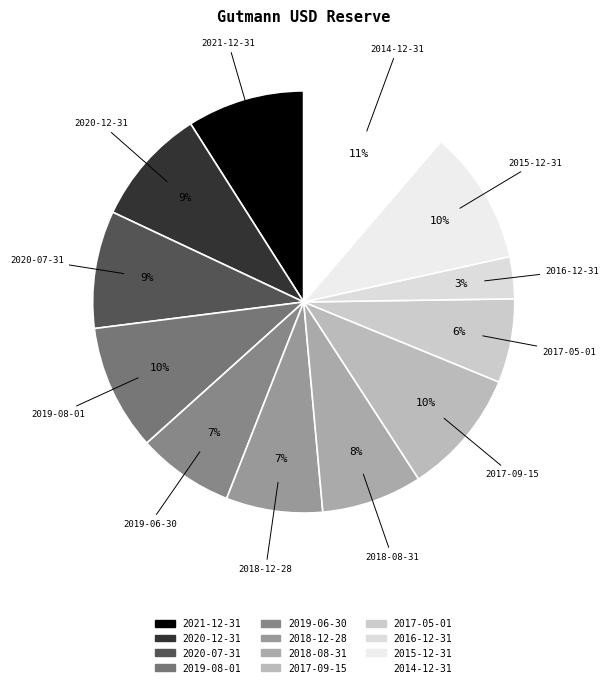

Is the sum of 2018-12-28 and 2014-12-31 greater than half?

No